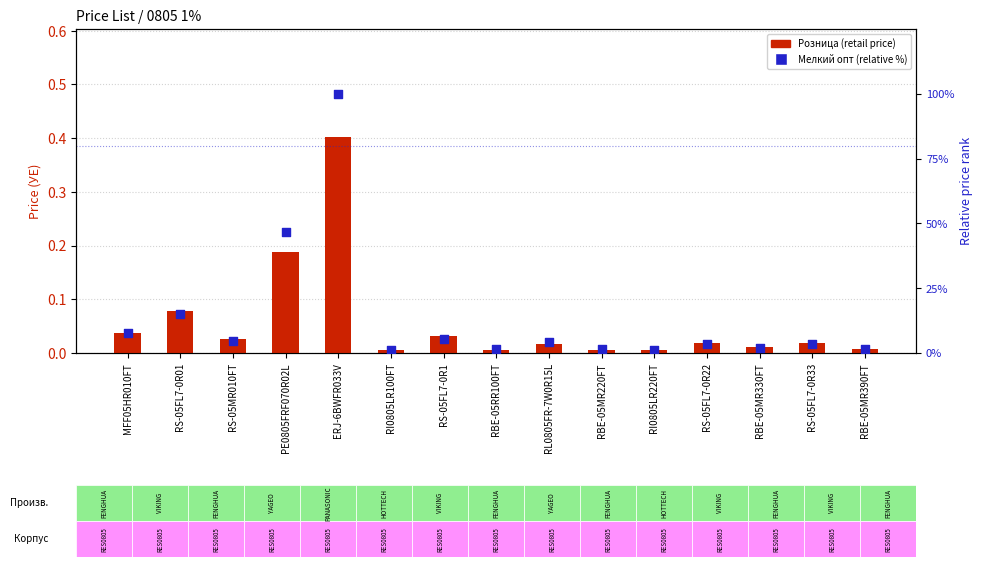

Which series has the largest Y range (max minus min)?

Мелкий опт (norm %)